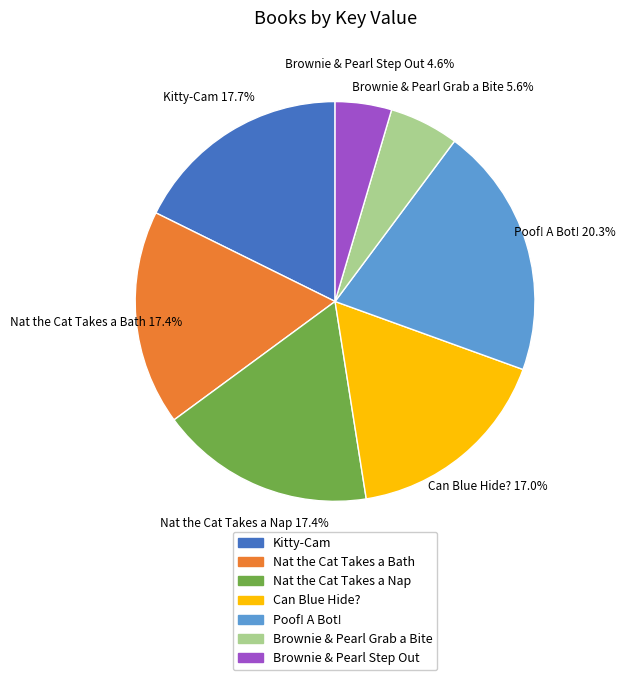

Count the number of slices in the pie.

7